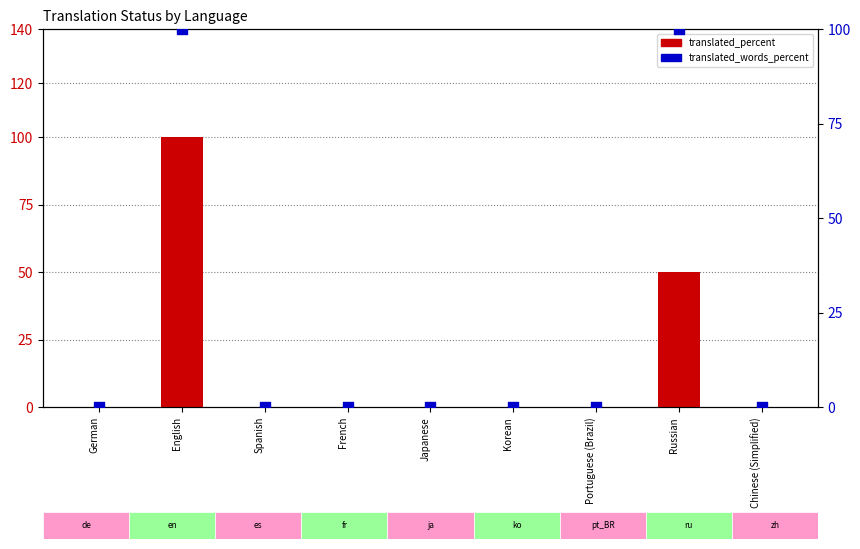

Which series reaches the minimum Y coordinate?

translated_percent